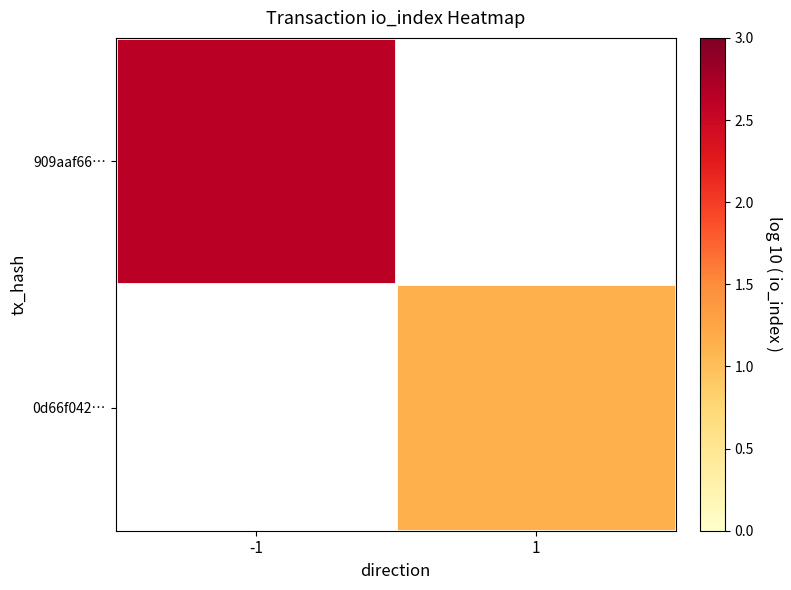

Rank the categories by 909aaf66… value from lowest to highest.

-1, 1